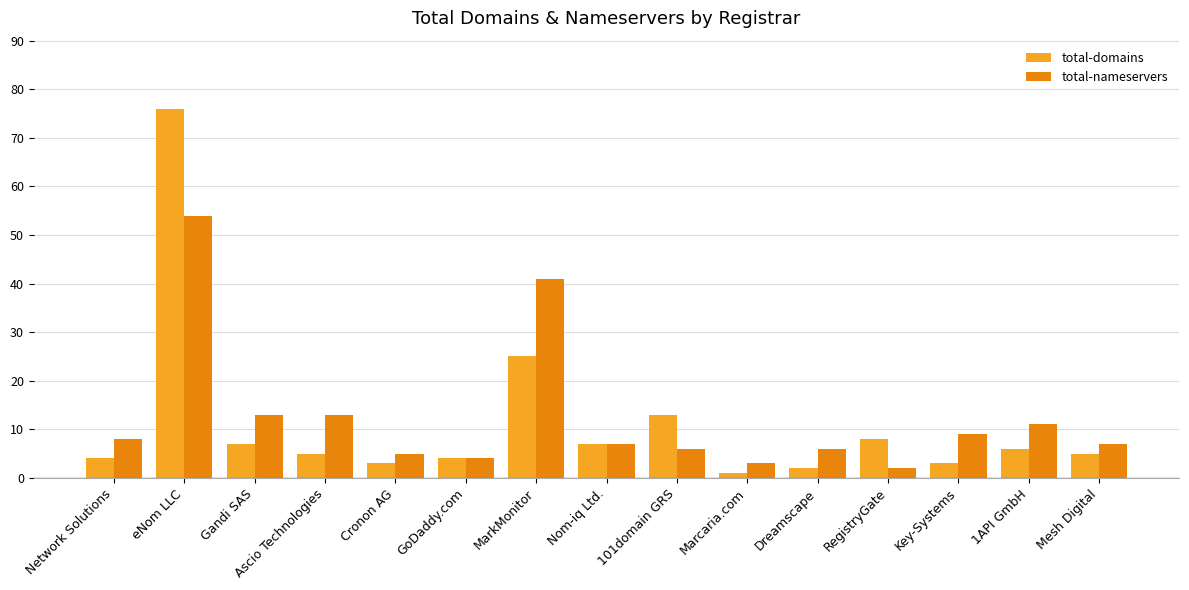

List the series in order of their peak value, lowest first.

total-nameservers, total-domains